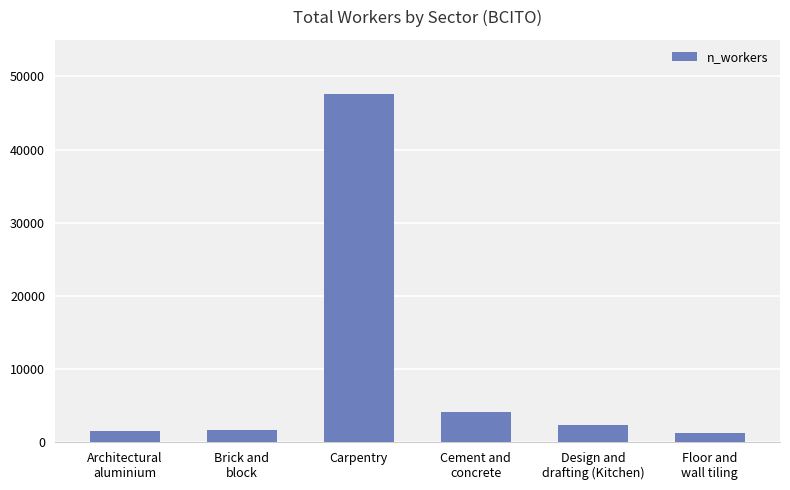

What is the change in value from Architectural
aluminium to Floor and
wall tiling?

-268